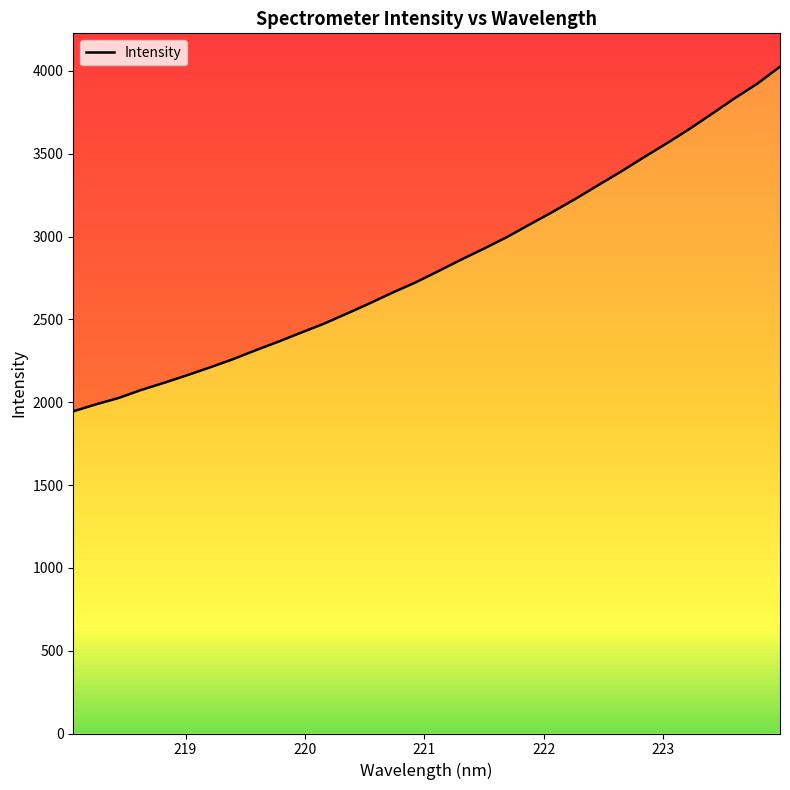

Does the chart have visible grid lines?

No